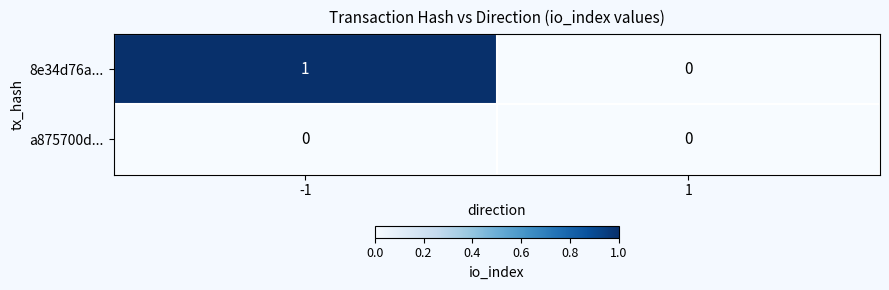

Which series changed the most between -1 and 1?

8e34d76a...